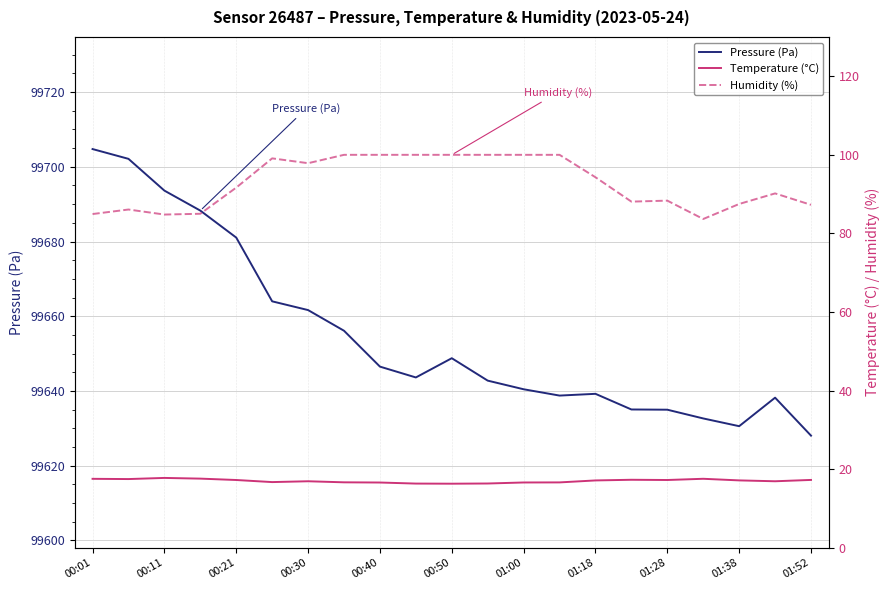

Is it true that Pressure (Pa) equals 136328.9 at 00:11?

False